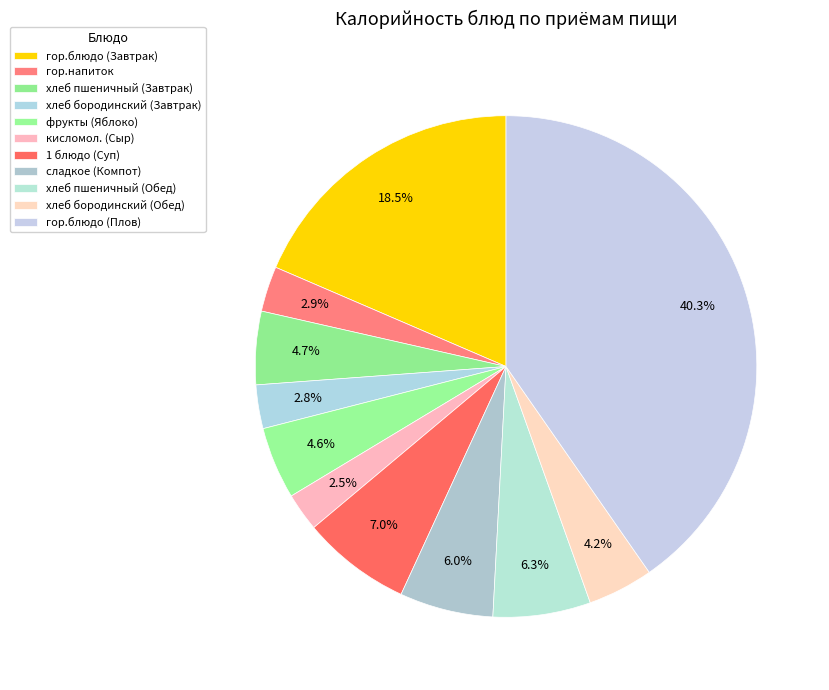

What percentage is the фрукты (Яблоко) slice, to the nearest percent?

5%